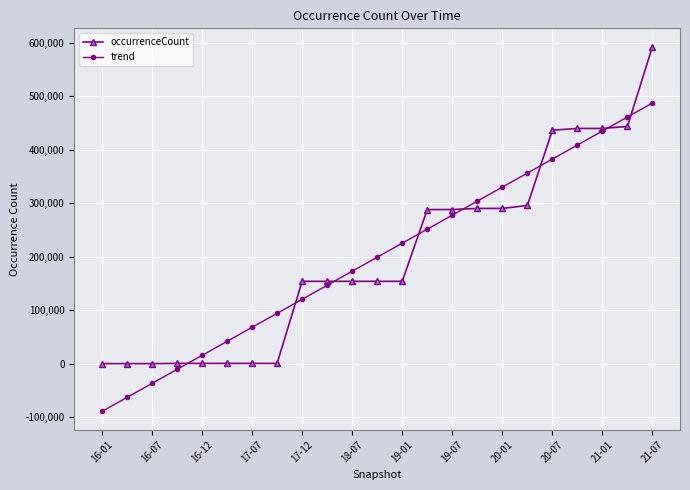

What is the minimum value shown in the chart?

-89119.0